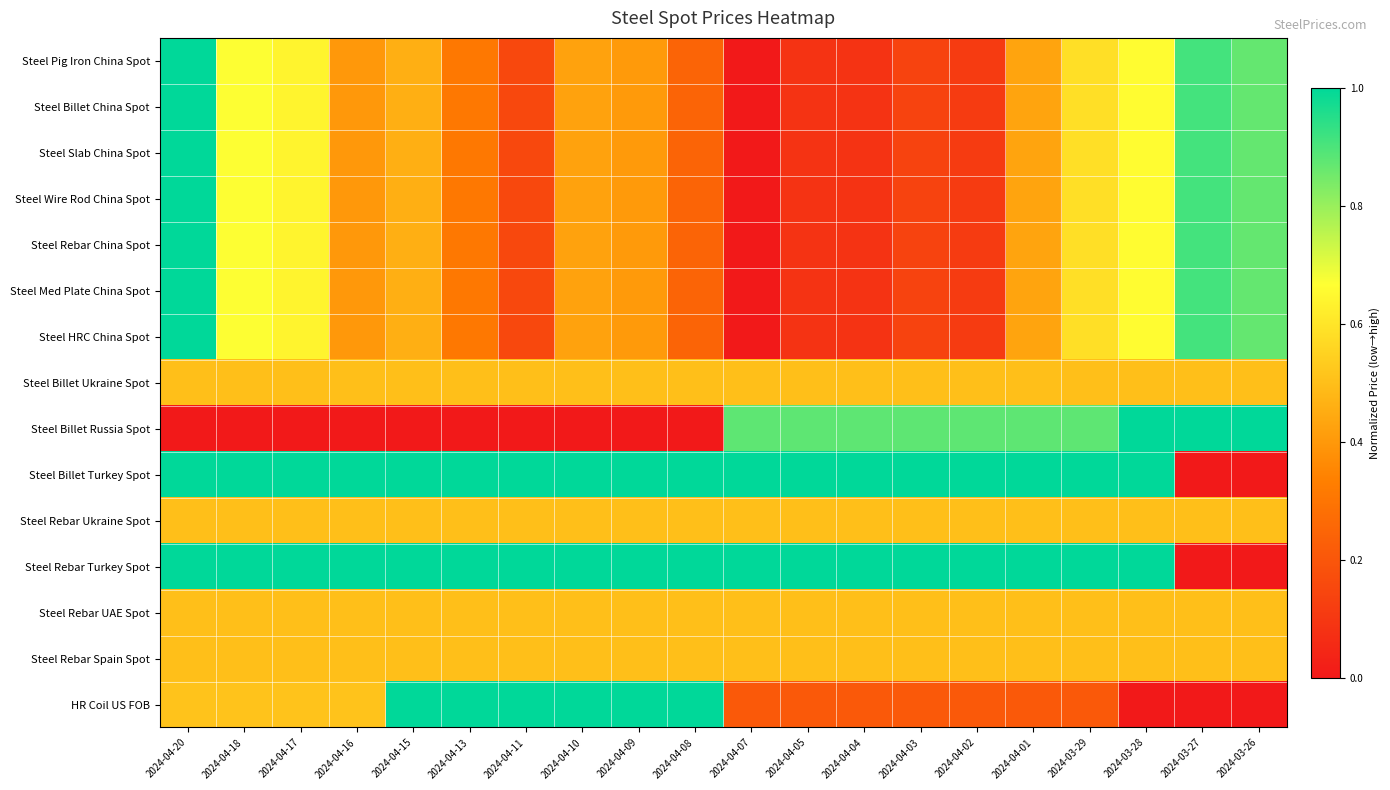

At 2024-04-09, list the series in order from largest to smallest.

Steel Billet Turkey Spot, Steel Rebar Turkey Spot, HR Coil US FOB, Steel Billet Ukraine Spot, Steel Rebar Ukraine Spot, Steel Rebar UAE Spot, Steel Rebar Spain Spot, Steel Pig Iron China Spot, Steel Billet China Spot, Steel Slab China Spot, Steel Wire Rod China Spot, Steel Rebar China Spot, Steel Med Plate China Spot, Steel HRC China Spot, Steel Billet Russia Spot